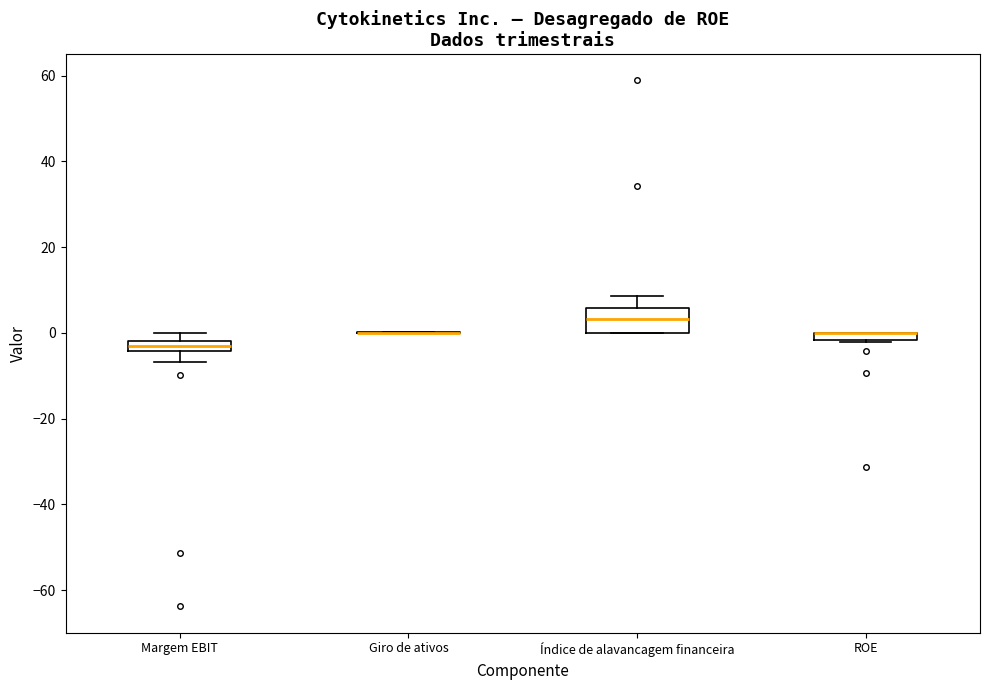

Comparing the boxes themselves (not the whiskers), which one is the tallest?

Índice de alavancagem financeira